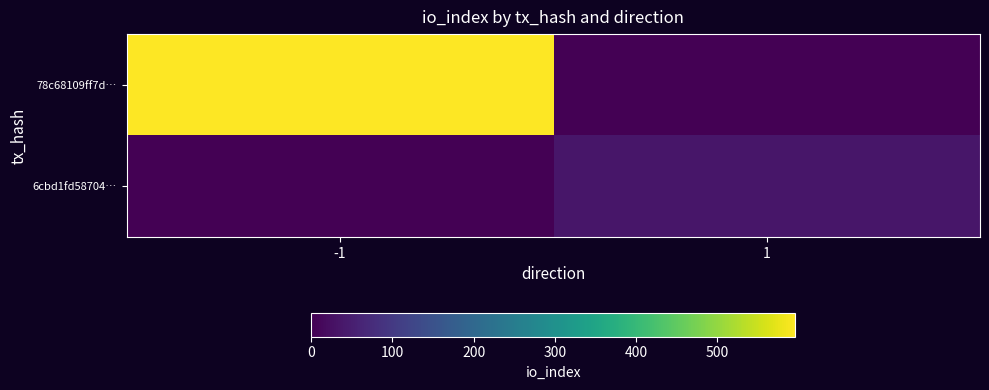

What is the greatest value displayed?

596